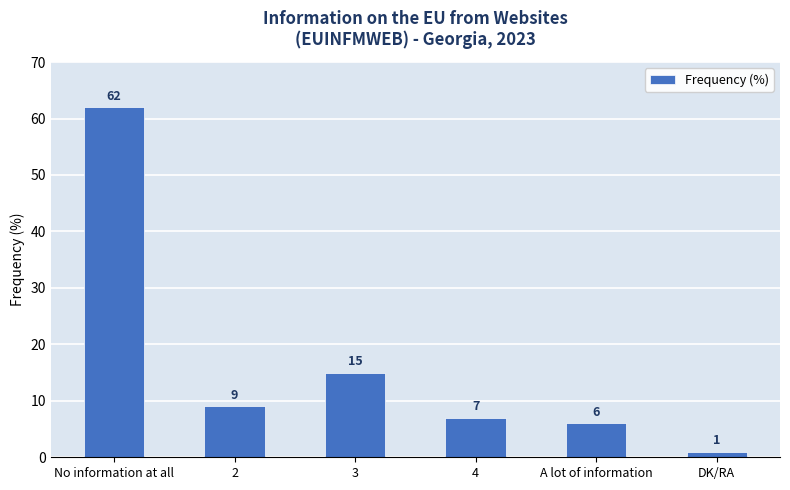

At which label is the value closest to 31?

3